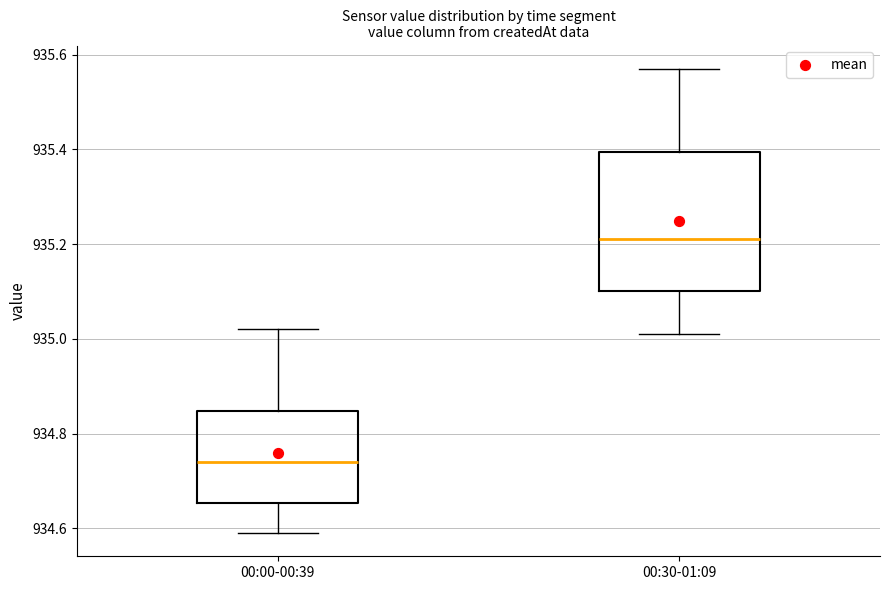

Reading left to right, read every box against the y-axis: the position of its median line, the range the box covers, and the ends of its whiskers. The values are not printed on the chart, so give them approximately, as read against the axis.

00:00-00:39: median 934.74, box 934.66 to 934.84, whiskers 934.60 to 935.02
00:30-01:09: median 935.22, box 935.10 to 935.40, whiskers 935.02 to 935.58